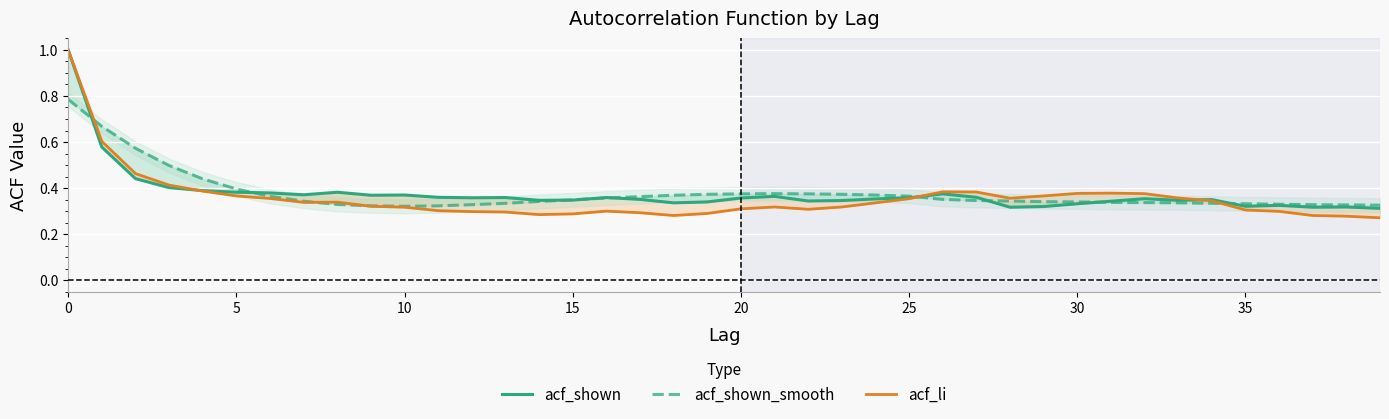

The value of acf_shown at 10 is 0.5. True or false?

False